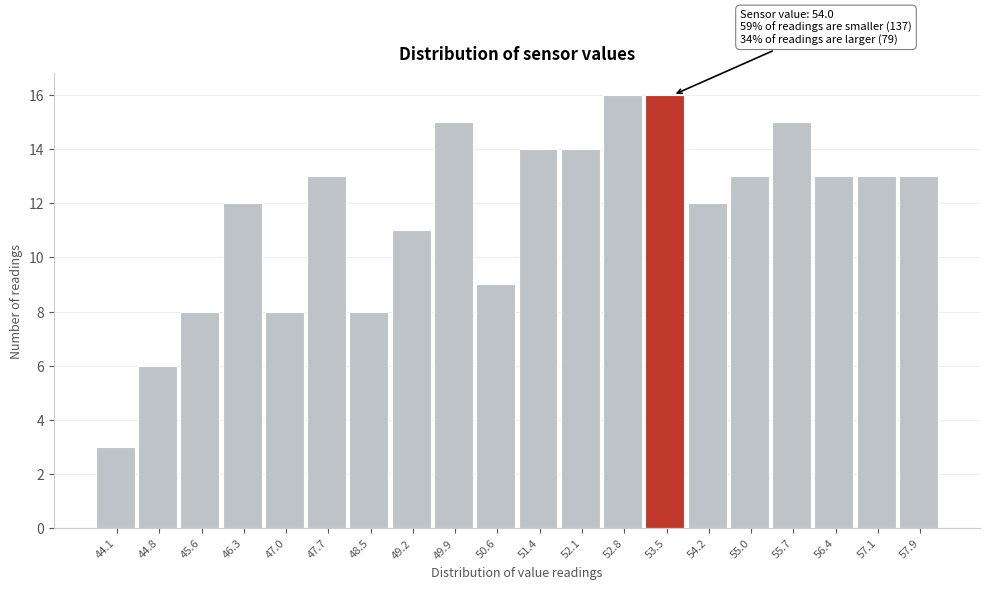

Reading left to right, what are all the values shown in this chart?

3	6	8	12	8	13	8	11	15	9	14	14	16	16	12	13	15	13	13	13